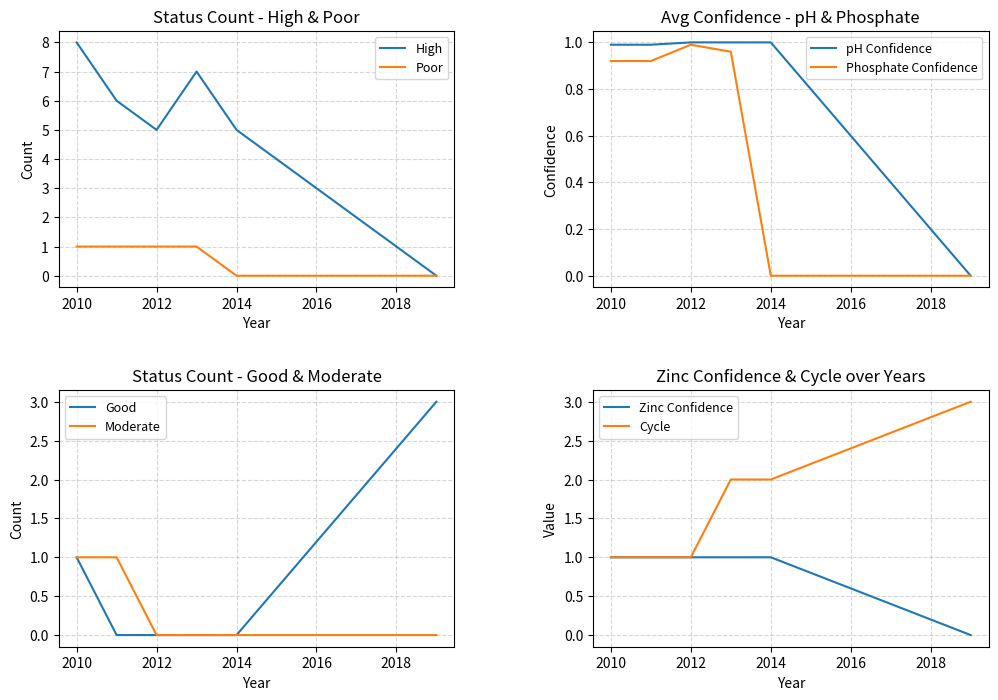

At which label is Avg Confidence (pH) closest to 0?

2019